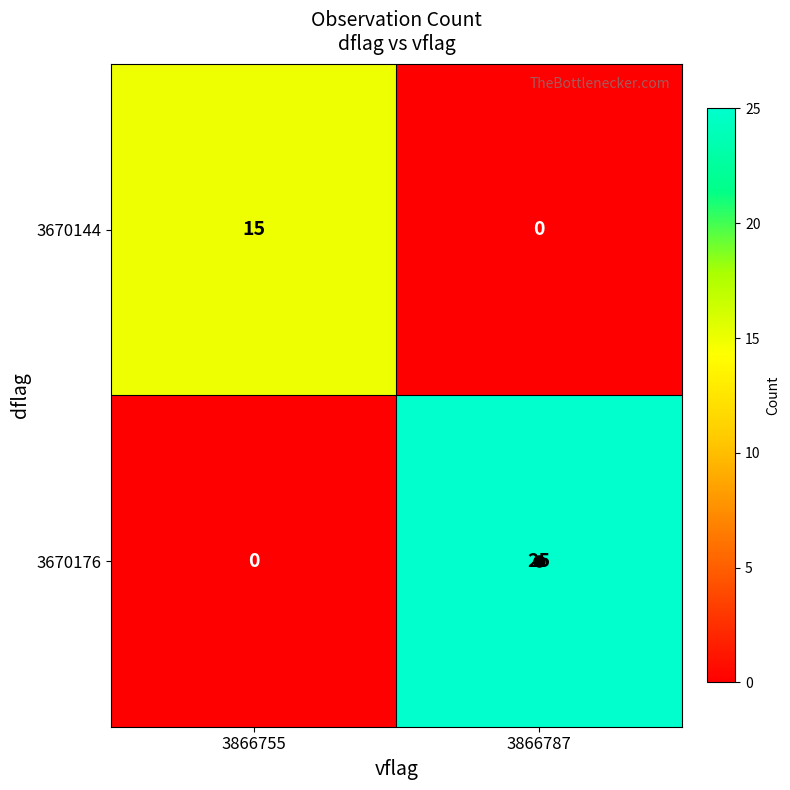

At which category is the sum across all series the highest?

3866787